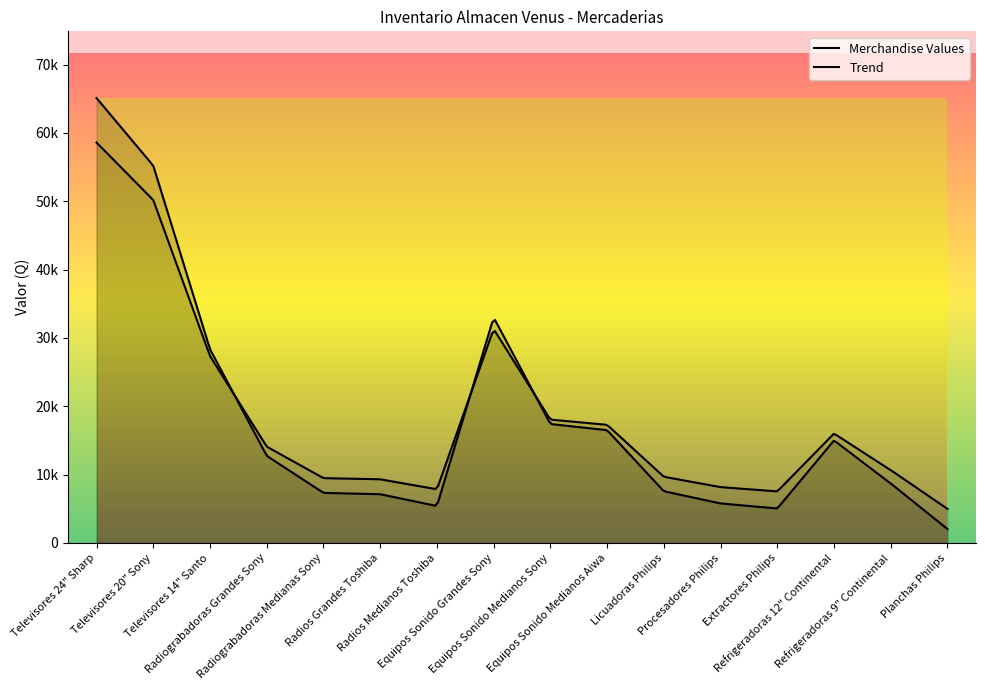

What position from the left is Radios Grandes Toshiba?

6